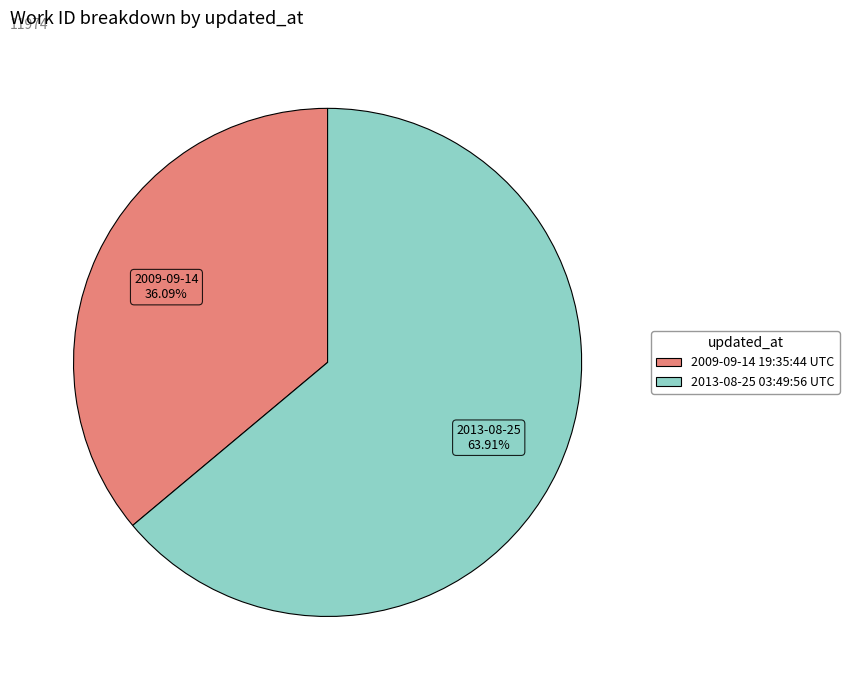

Is it true that 2013-08-25 03:49:56 UTC is 64% of the pie?

True